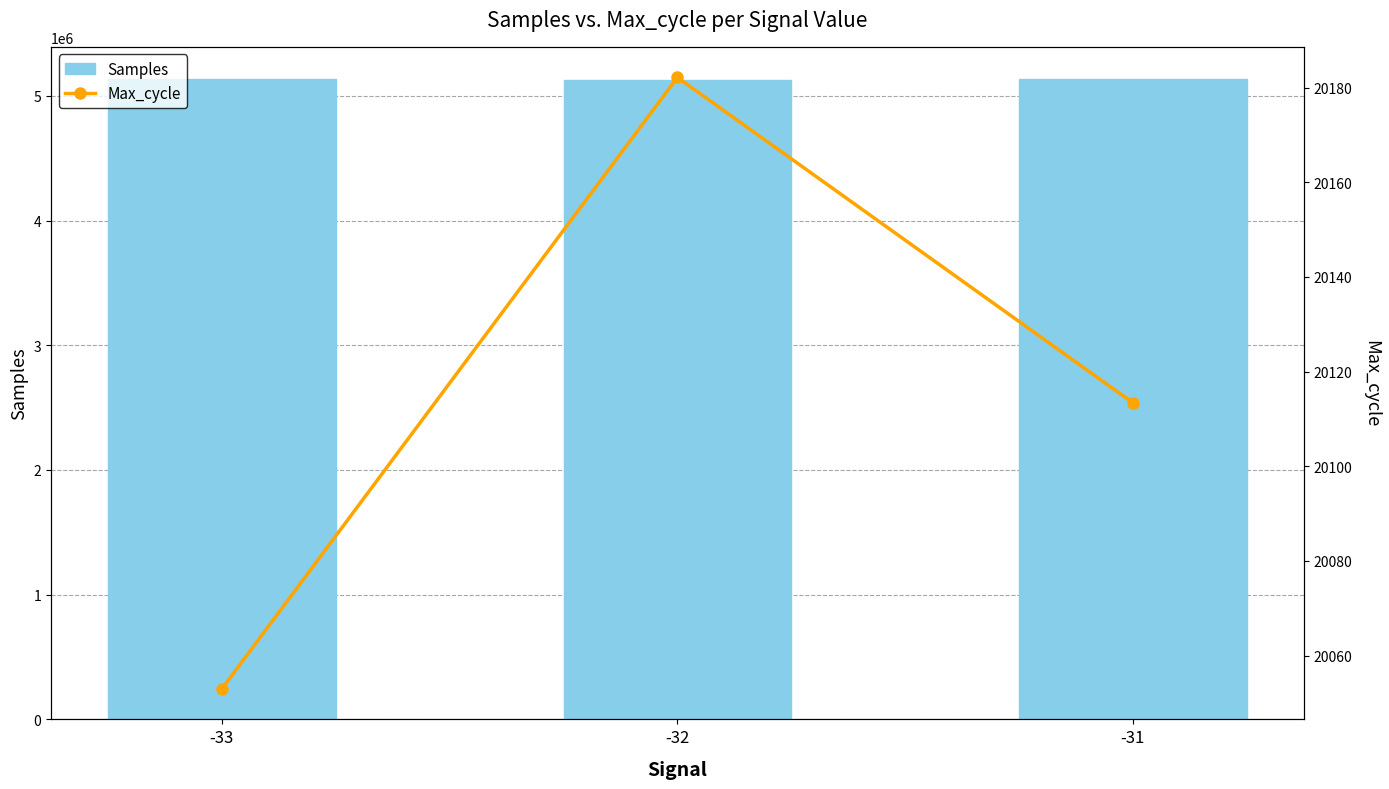

How many values in the Samples series exceed 5134952?

2